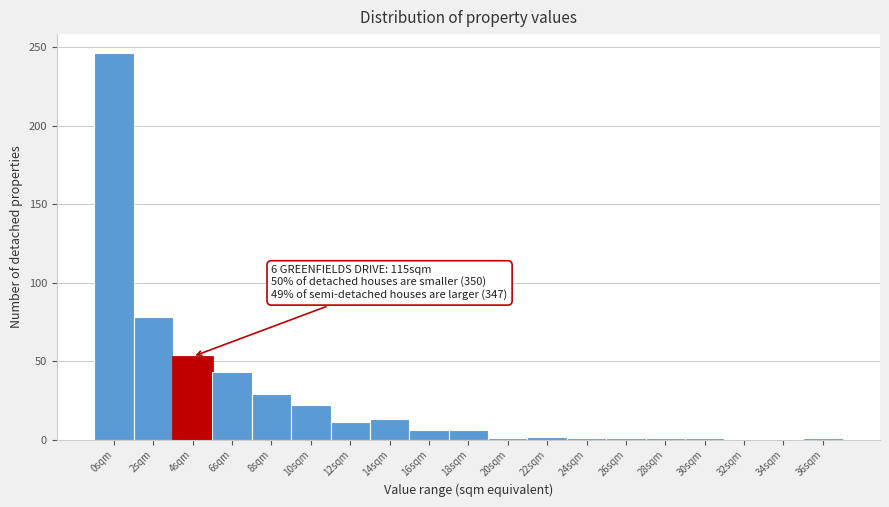

At which category does the chart reach its peak across all series?

0sqm